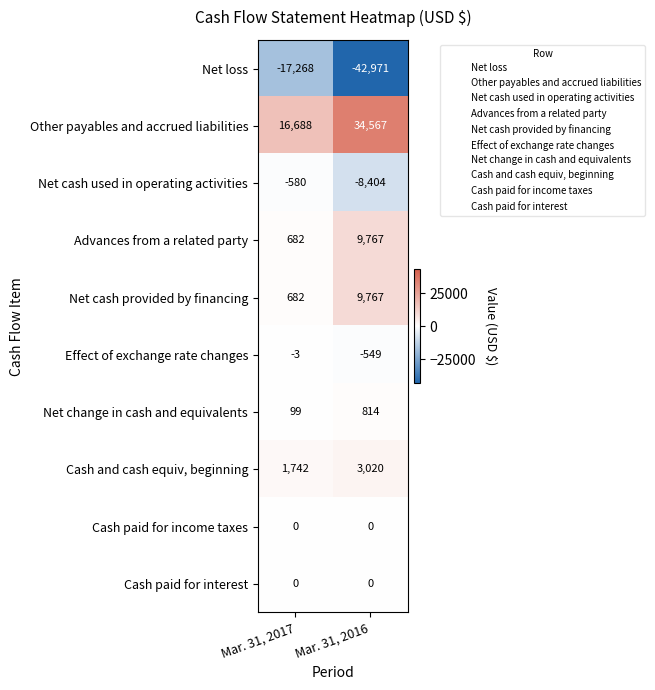

How many distinct data groups are displayed?

10